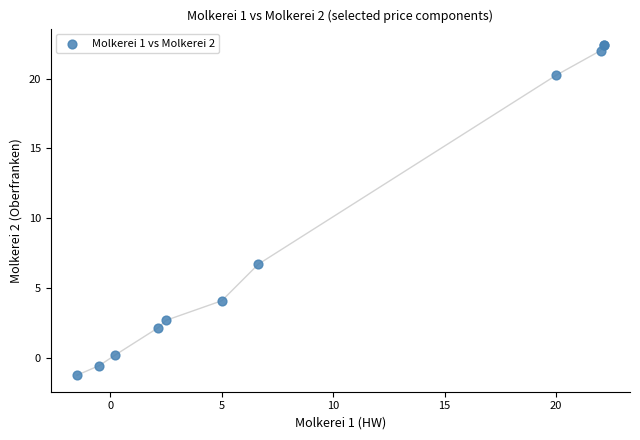

What Y value in the scatter plot is closest to 10?

6.7